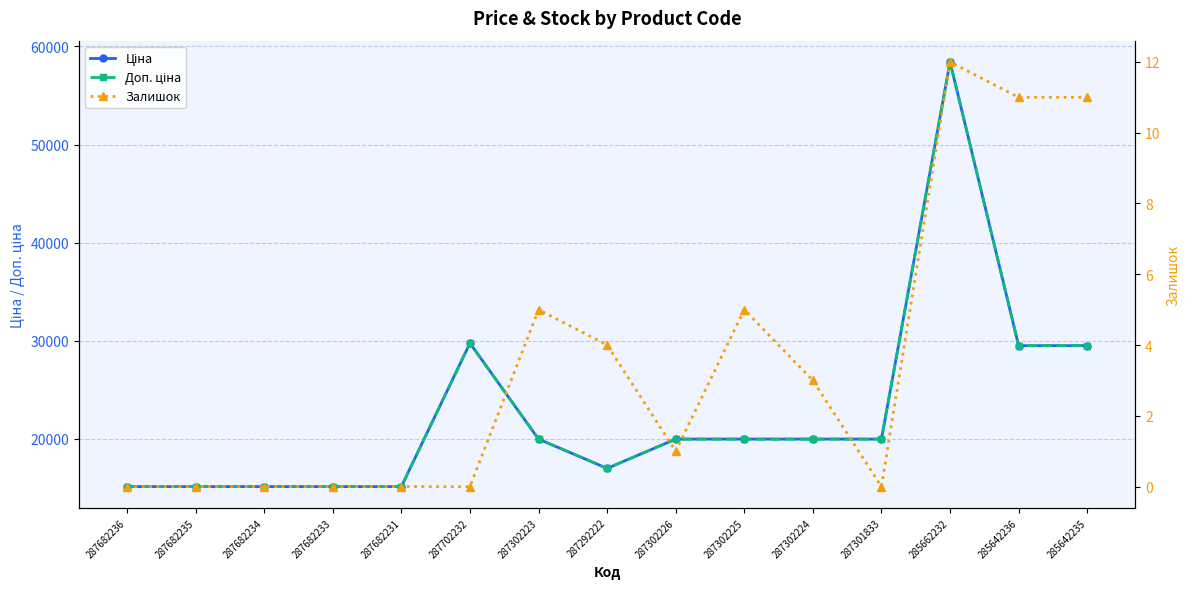

What is the highest value of the Ціна series?

58426.5